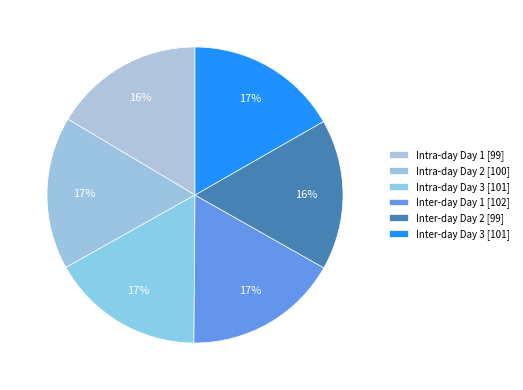

How many segments does this pie chart have?

6